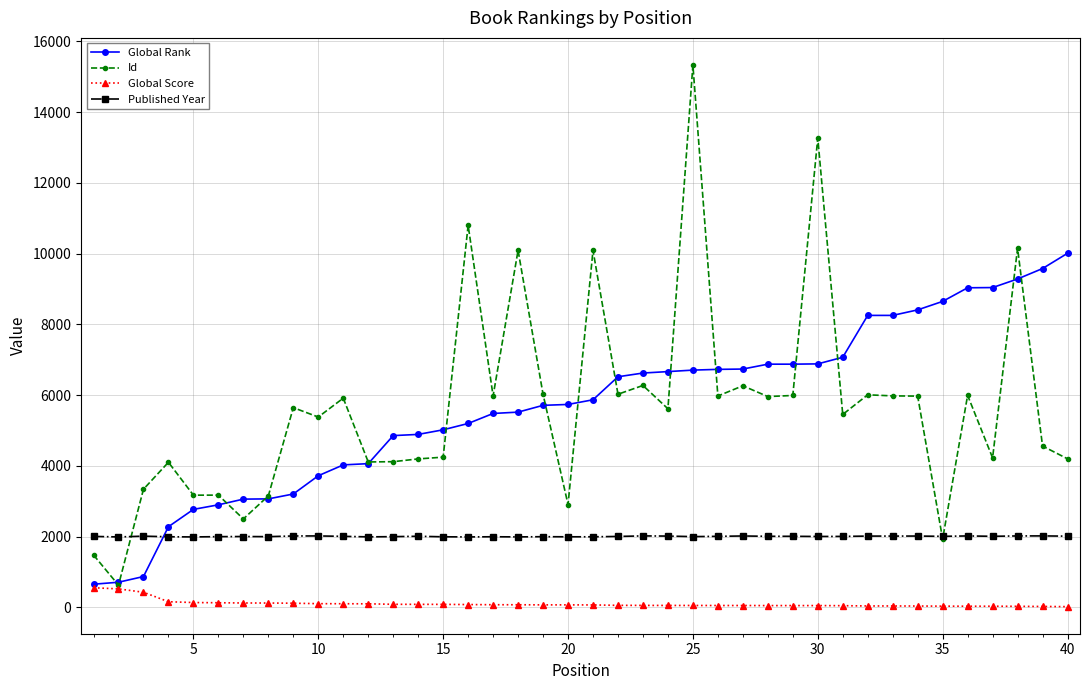

Rank the series by their maximum value, from lowest to highest.

Global Score, Published Year, Global Rank, Id